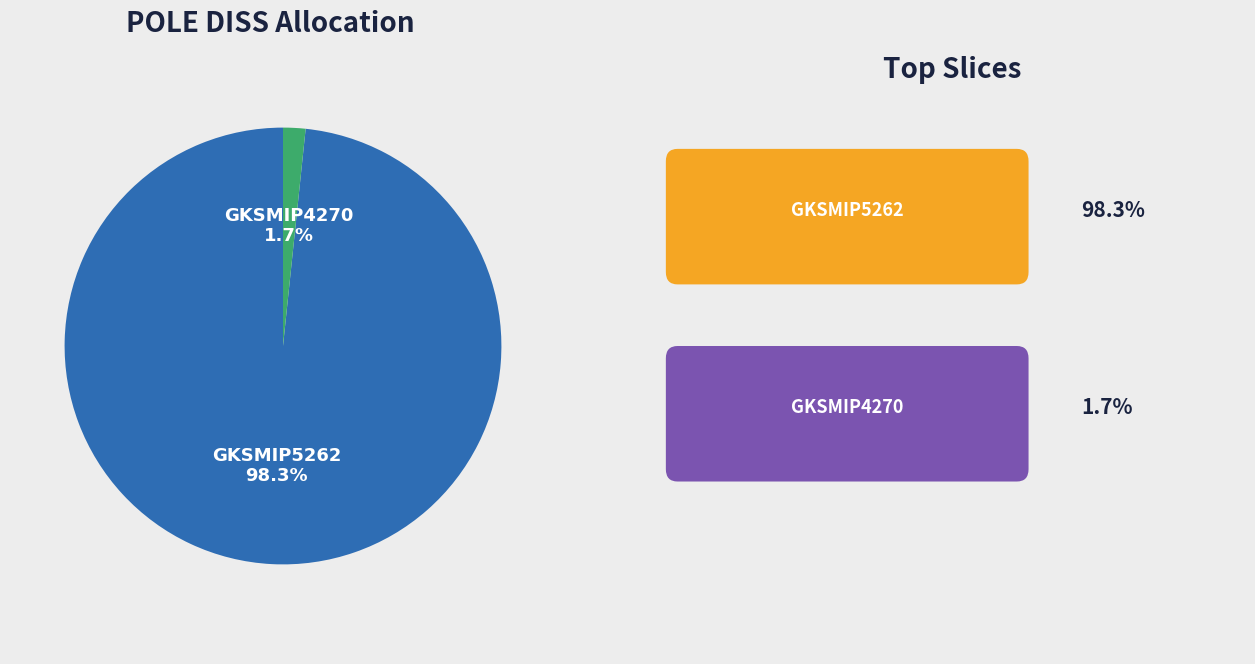

Which slice is the smallest?

GKSMIP4270